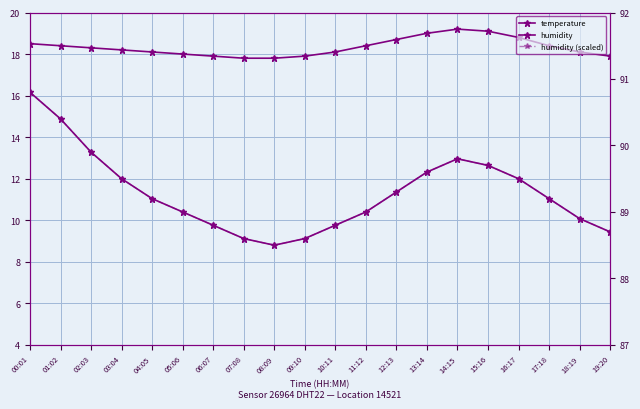

How many series are shown in this chart?

3